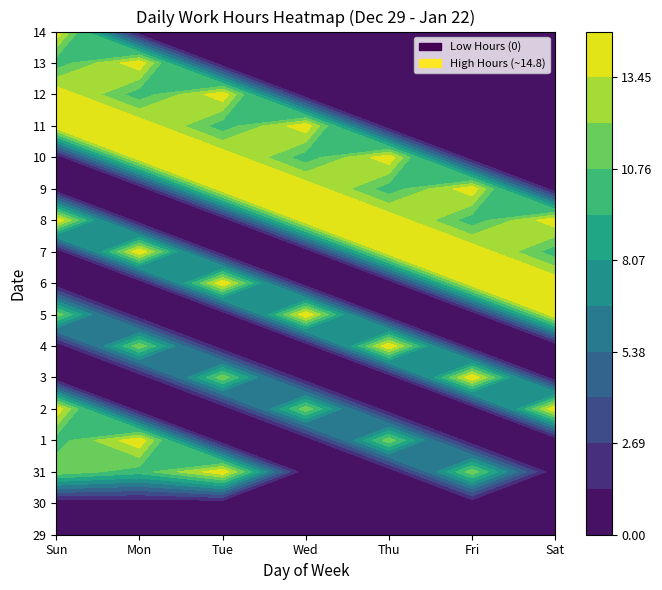

Reading left to right, list all the values displayed in this chart.

29: 0.0	0.0	0.0	0.0	0.0	0.0	0.0
30: 0.0	0.0	0.0	0.0	0.0	0.0	0.0
31: 11.7	10.0	14.6	0.0	0.0	11.7	0.0
1: 10.0	14.6	0.0	0.0	11.7	0.0	0.0
2: 14.6	0.0	0.0	11.7	0.0	0.0	14.8
3: 0.0	0.0	11.7	0.0	0.0	14.8	0.0
4: 0.0	11.7	0.0	0.0	14.8	0.0	0.0
5: 11.7	0.0	0.0	14.8	0.0	0.0	14.7
6: 0.0	0.0	14.8	0.0	0.0	14.7	14.6
7: 0.0	14.8	0.0	0.0	14.7	14.6	9.9
8: 14.8	0.0	0.0	14.7	14.6	9.9	14.5
9: 0.0	0.0	14.7	14.6	9.9	14.5	0.0
10: 0.0	14.7	14.6	9.9	14.5	0.0	0.0
11: 14.7	14.6	9.9	14.5	0.0	0.0	0.0
12: 14.6	9.9	14.5	0.0	0.0	0.0	0.0
13: 9.9	14.5	0.0	0.0	0.0	0.0	0.0
14: 14.5	0.0	0.0	0.0	0.0	0.0	0.0